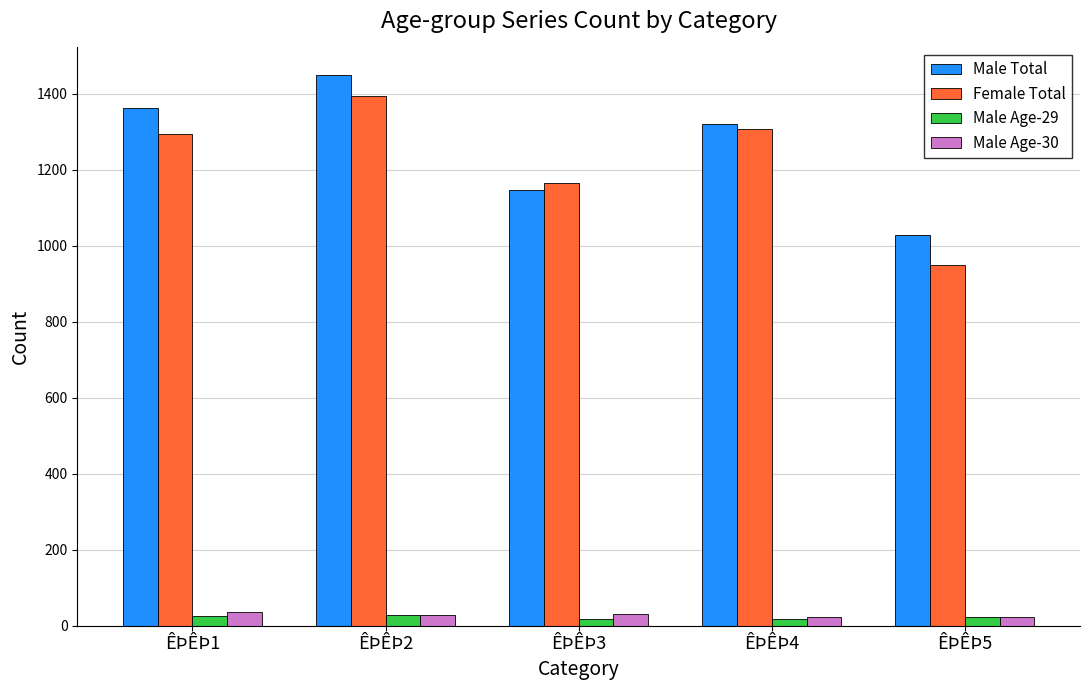

What is the difference between the highest and lowest values at ÊÞÊÞ5?

1008